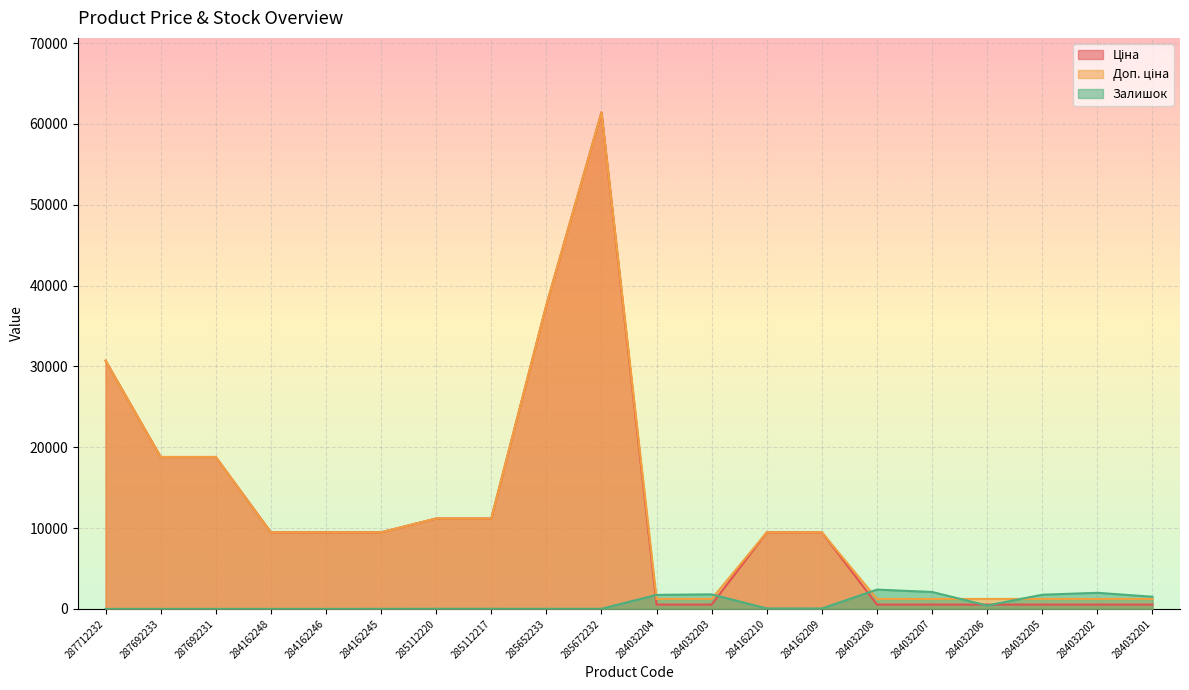

Which series ends up on top after the final intersection of Залишок and Ціна?

Залишок